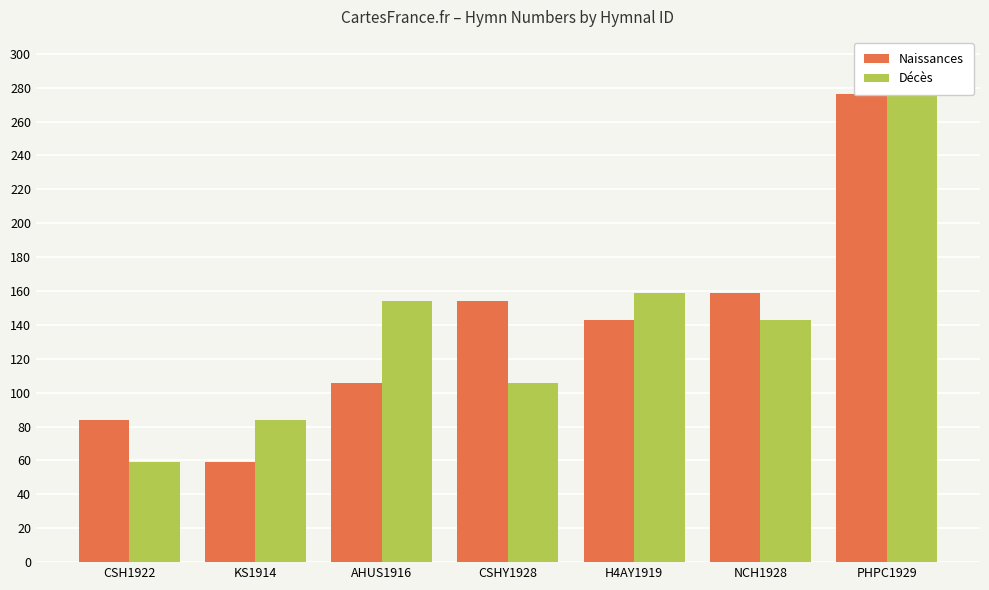

What is the difference between the second highest and minimum values in the Naissances series?

100